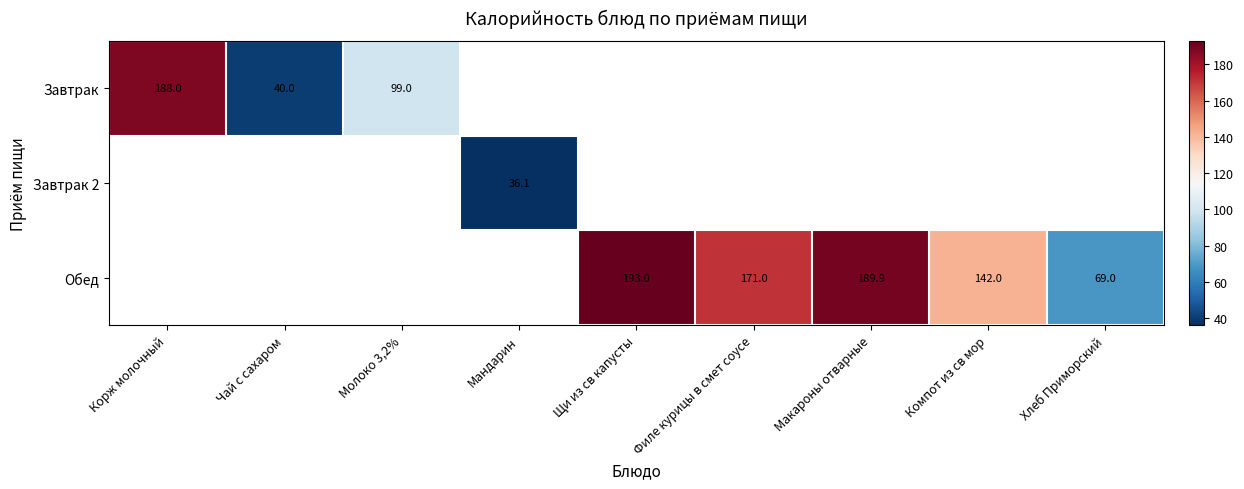

The value of Обед at Щи из св капусты is 193.0. True or false?

True